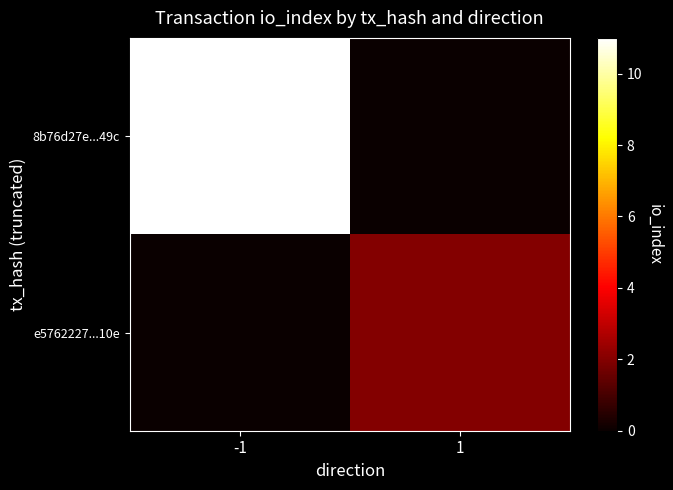

Reading left to right, list all the values displayed in this chart.

8b76d27e...49c: -1=11	1=0
e5762227...10e: -1=0	1=2